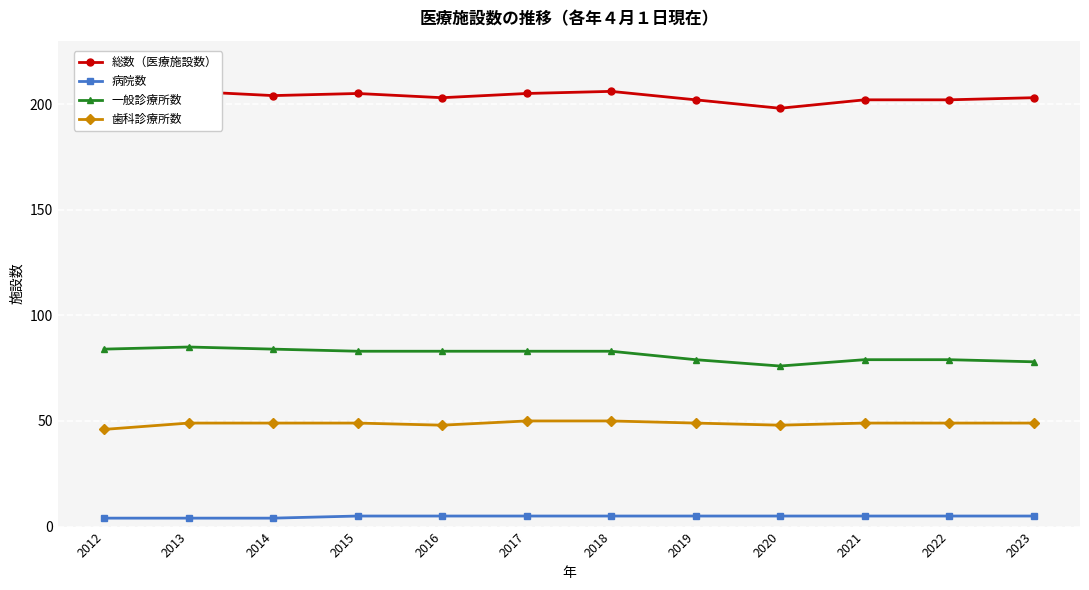

How many 病院数 values are between 5 and 6?

9